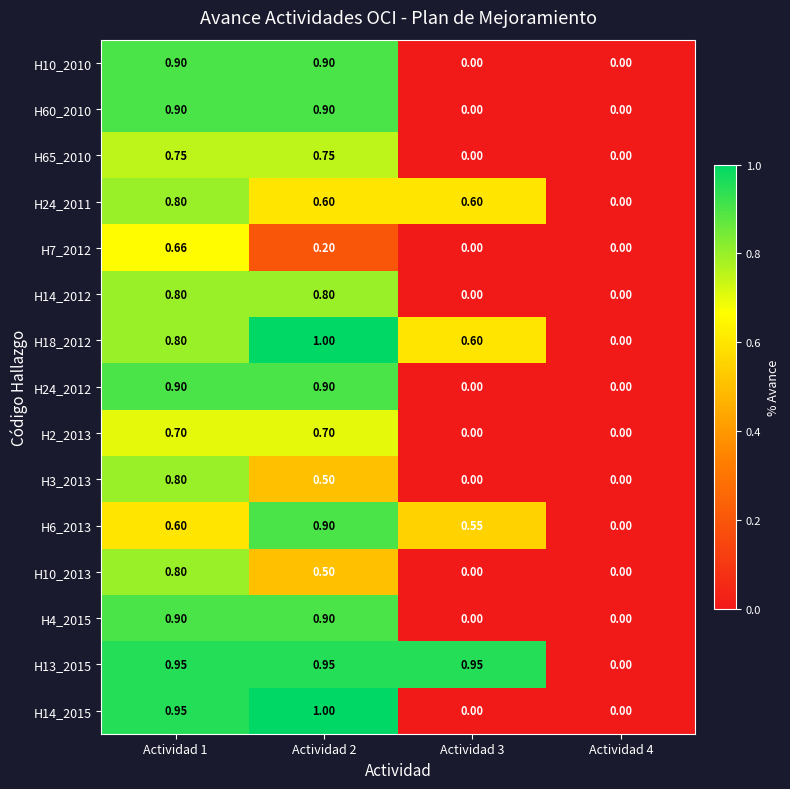

Is the value of H10_2013 at Actividad 3 greater than the value of H2_2013 at Actividad 2?

No